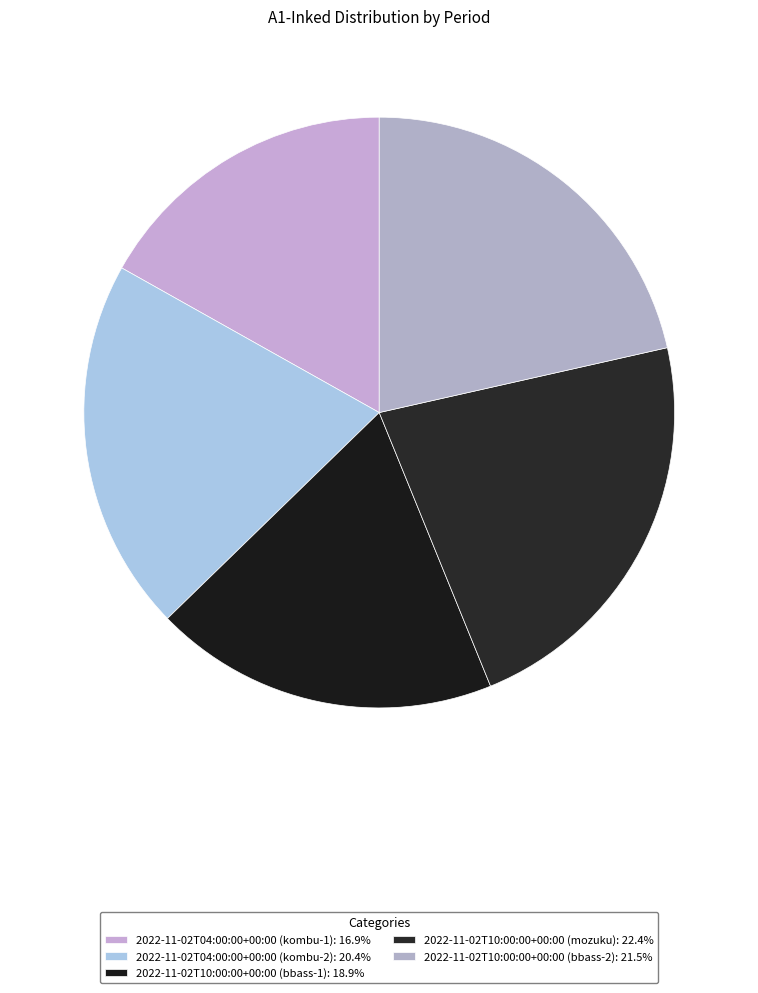

To the nearest percent, what is the difference between the largest and smallest slice percentages?

6%